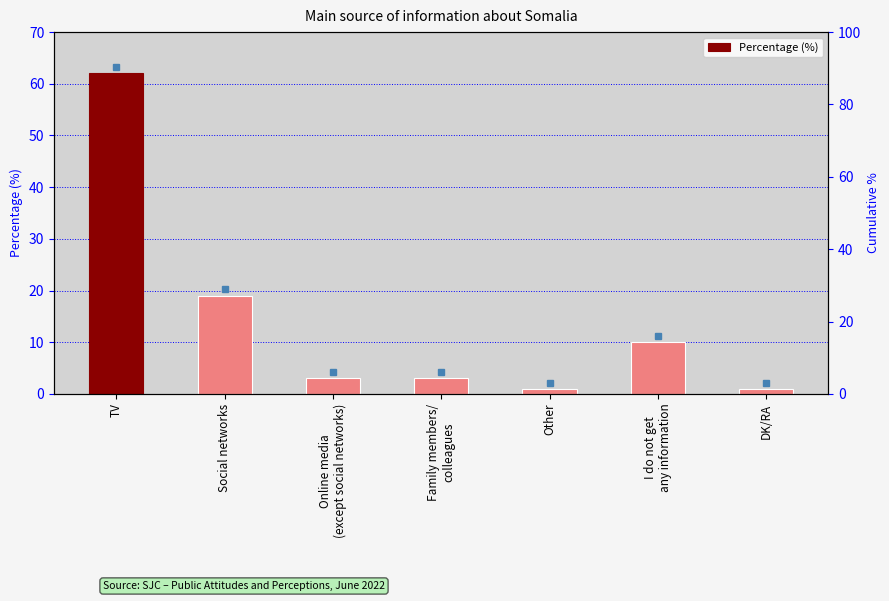

The value at TV is 62. True or false?

True